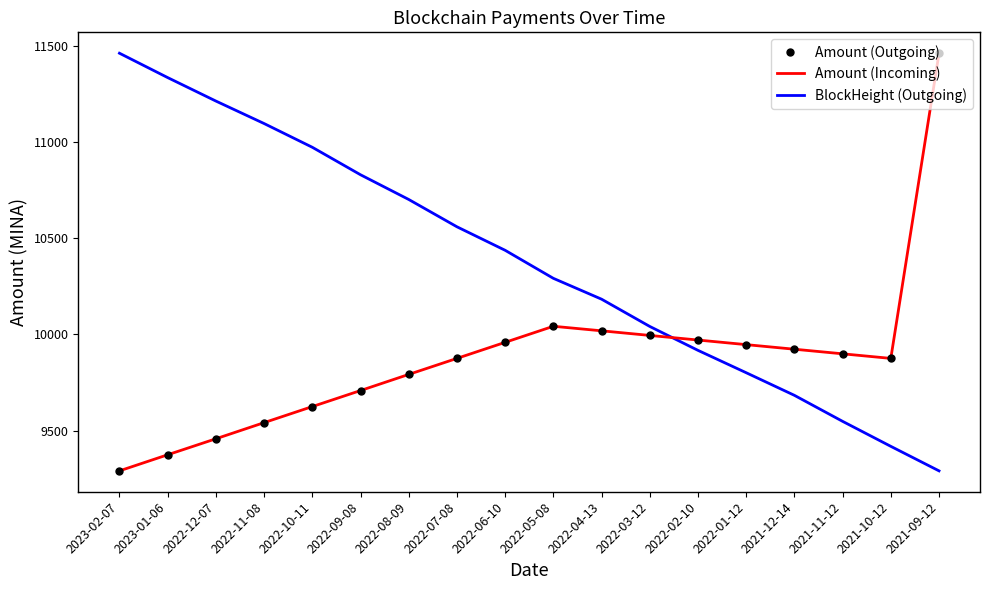

At how many categories does at least one series exceed 10593?

8